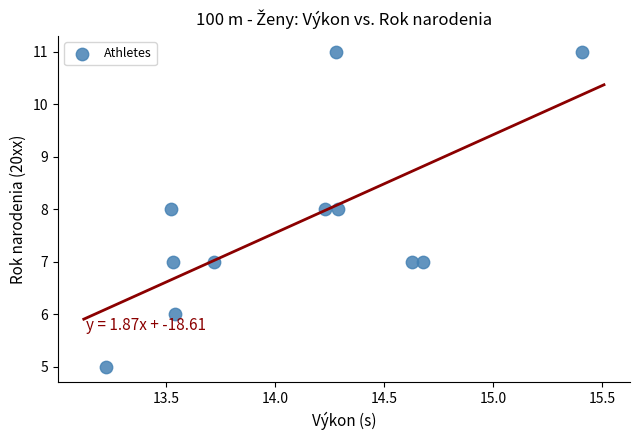

What is the average Y value?

8